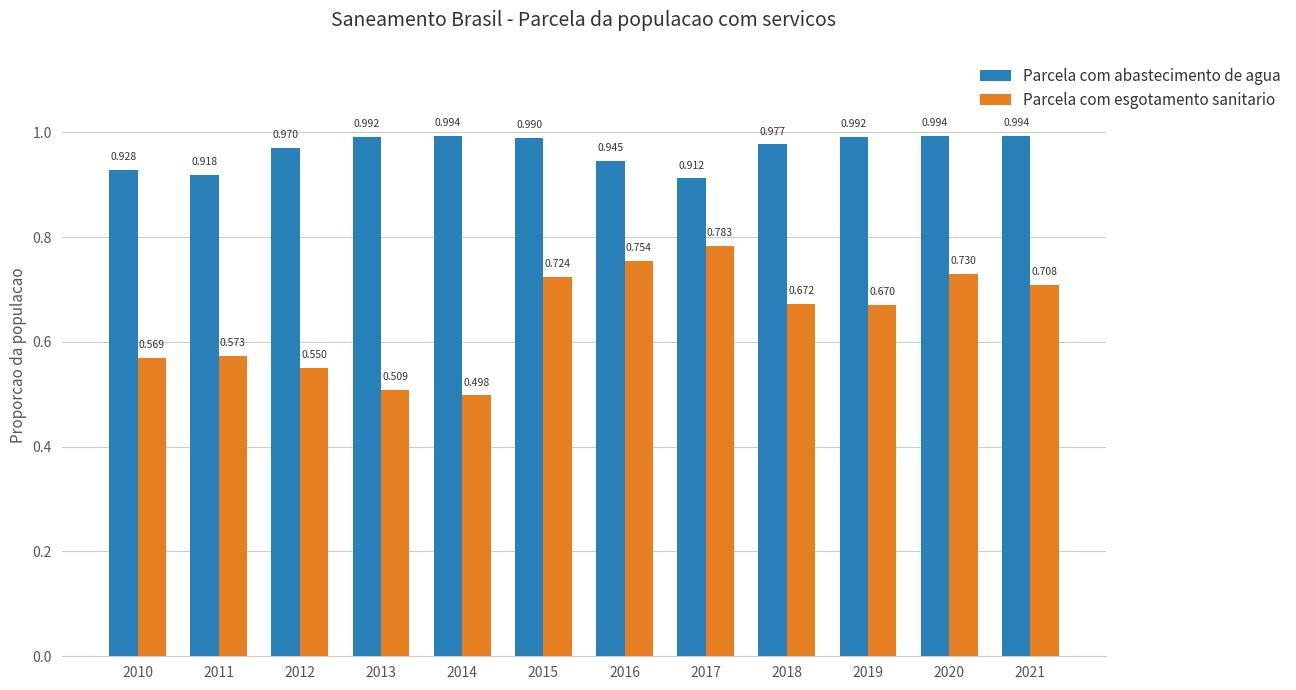

Between 2014 and 2019, which series saw the biggest shift?

Parcela com esgotamento sanitario